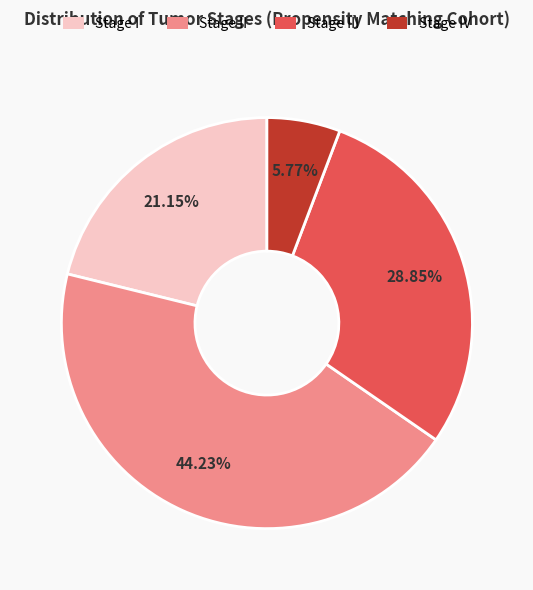

What is the largest slice in the pie chart?

Stage II